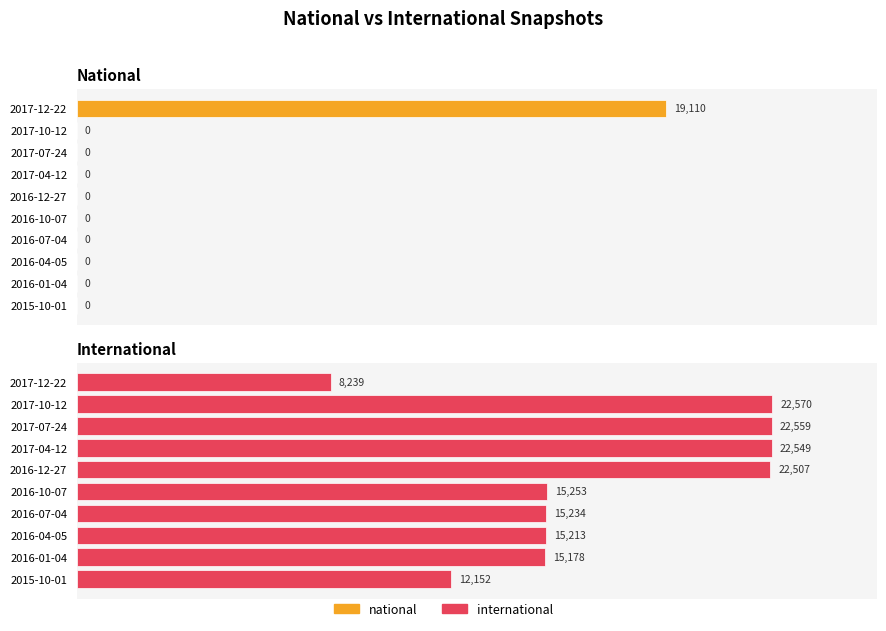

Reading left to right, what are all the values shown in this chart?

national: 0	0	0	0	0	0	0	0	0	19110
international: 12152	15178	15213	15234	15253	22507	22549	22559	22570	8239